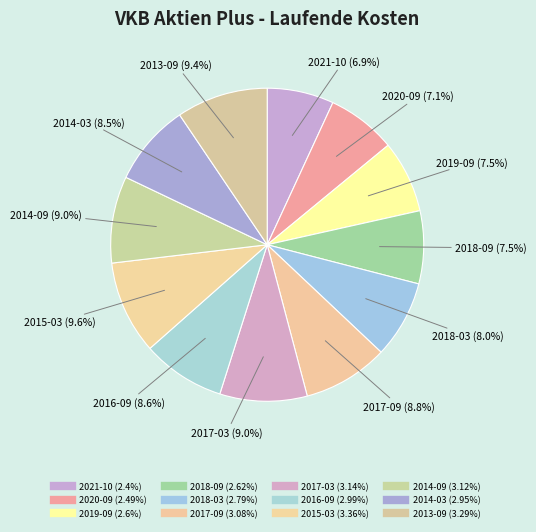

How many segments does this pie chart have?

12